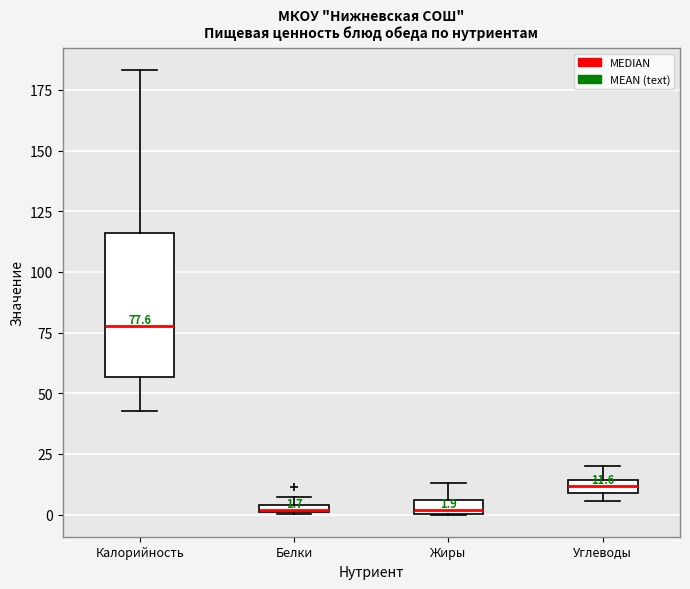

Comparing the boxes themselves (not the whiskers), which one is the tallest?

Калорийность